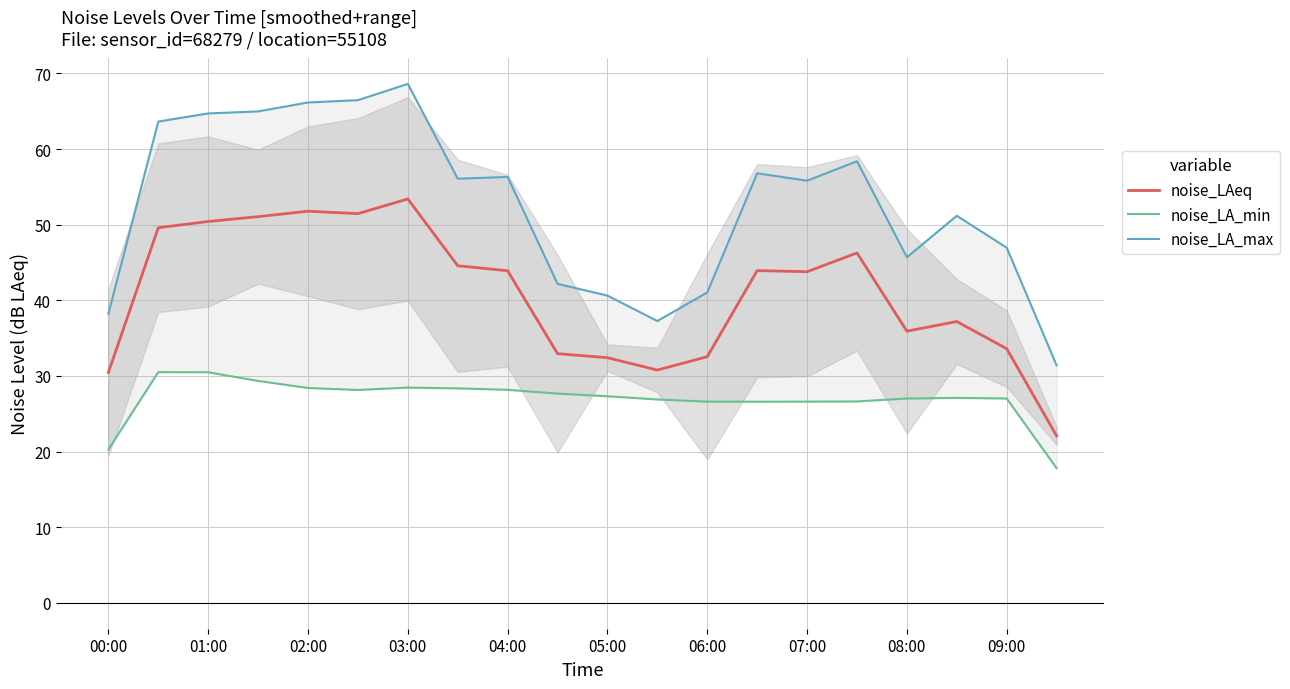

Is it true that noise_LAeq equals 33.6 at 09:00?

True